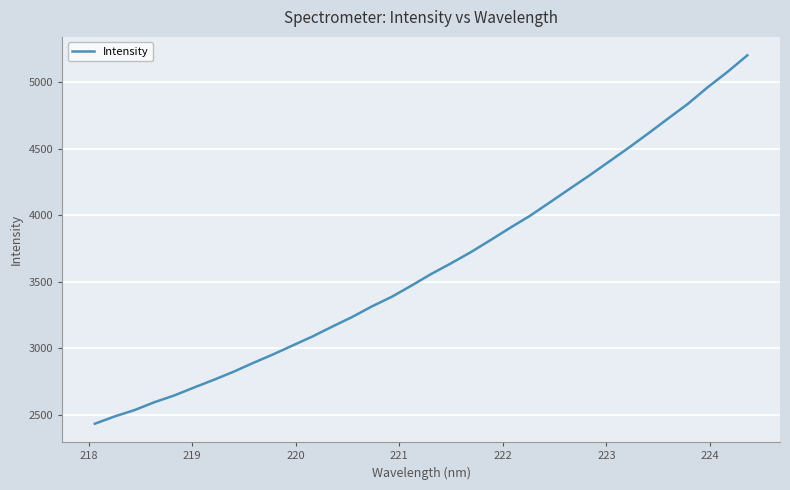

What is the maximum value shown in the chart?

5201.5